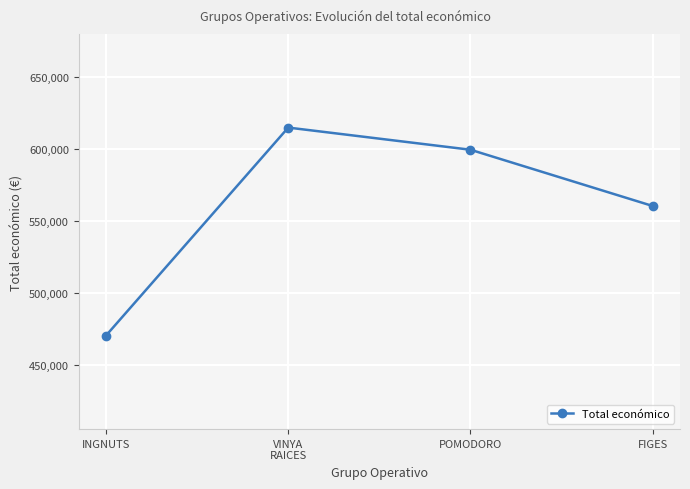

What is the average value?

561413